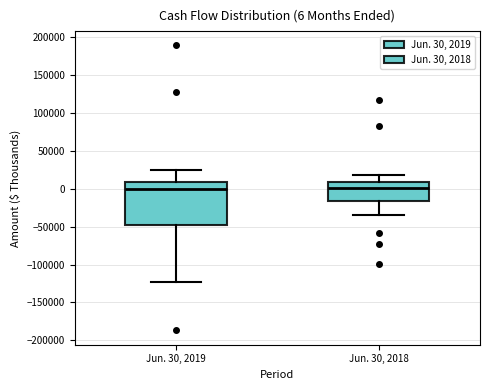

Comparing the boxes themselves (not the whiskers), which one is the tallest?

Jun. 30, 2019